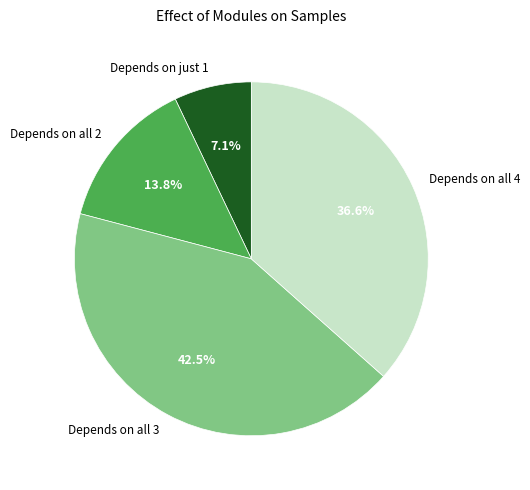

Is there a majority slice in this chart?

No